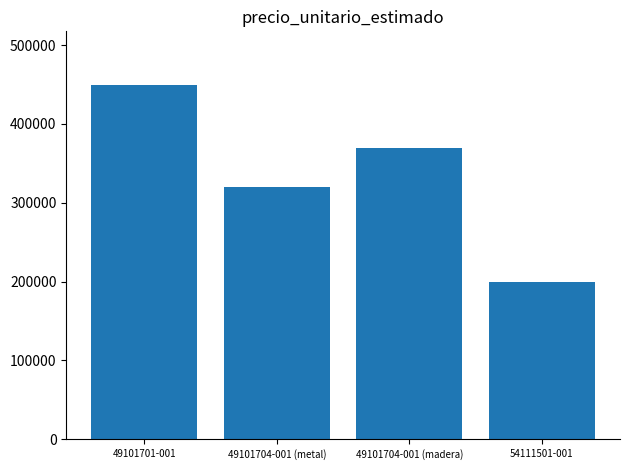

Count the number of categories in the chart.

4